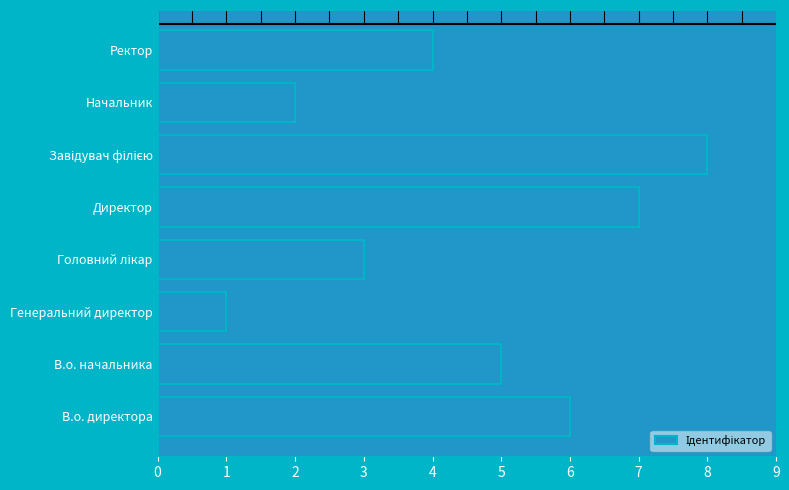

What is the maximum value shown in the chart?

8